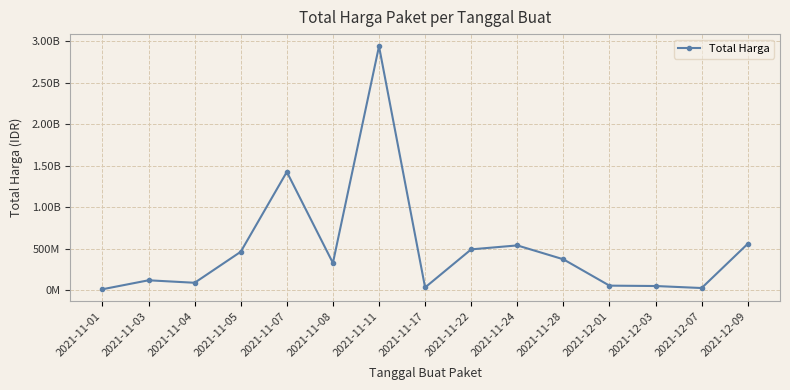

Where is the first local minimum?

2021-11-04